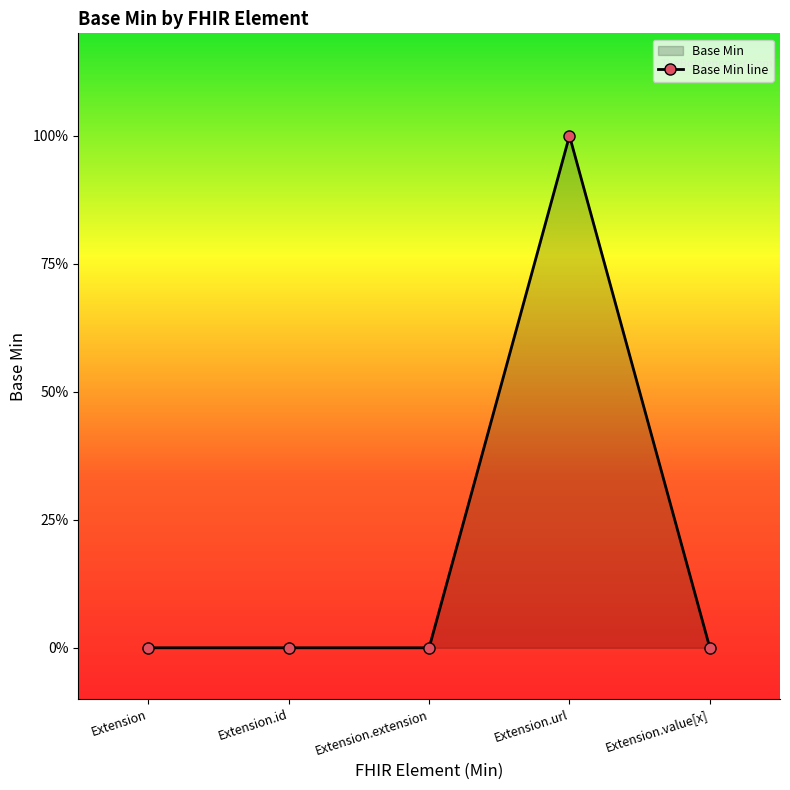

Which category has the highest value across all series?

Extension.url